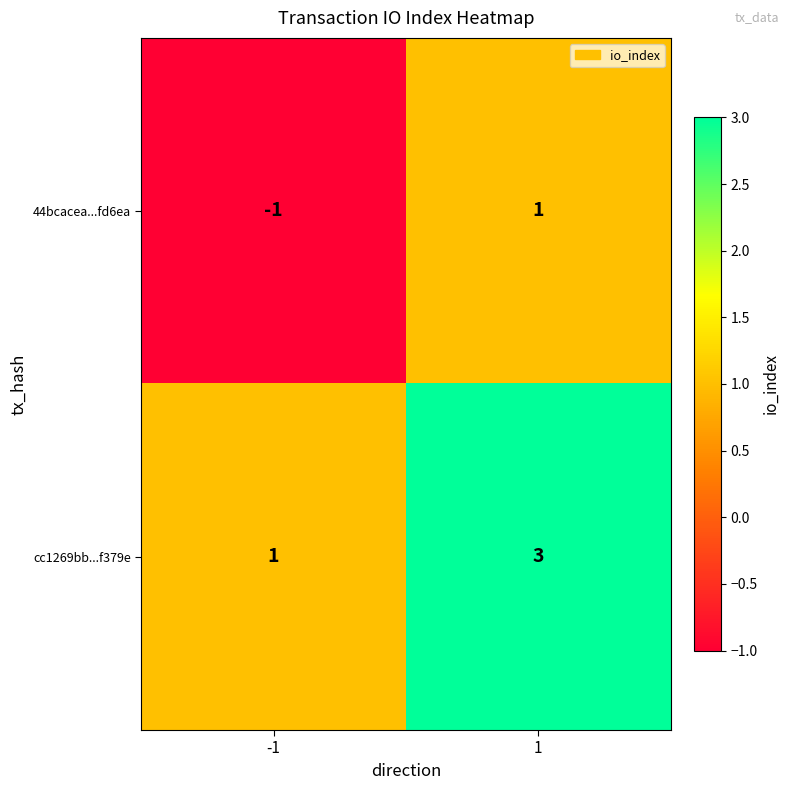

What is the total value across all series at 1?

4